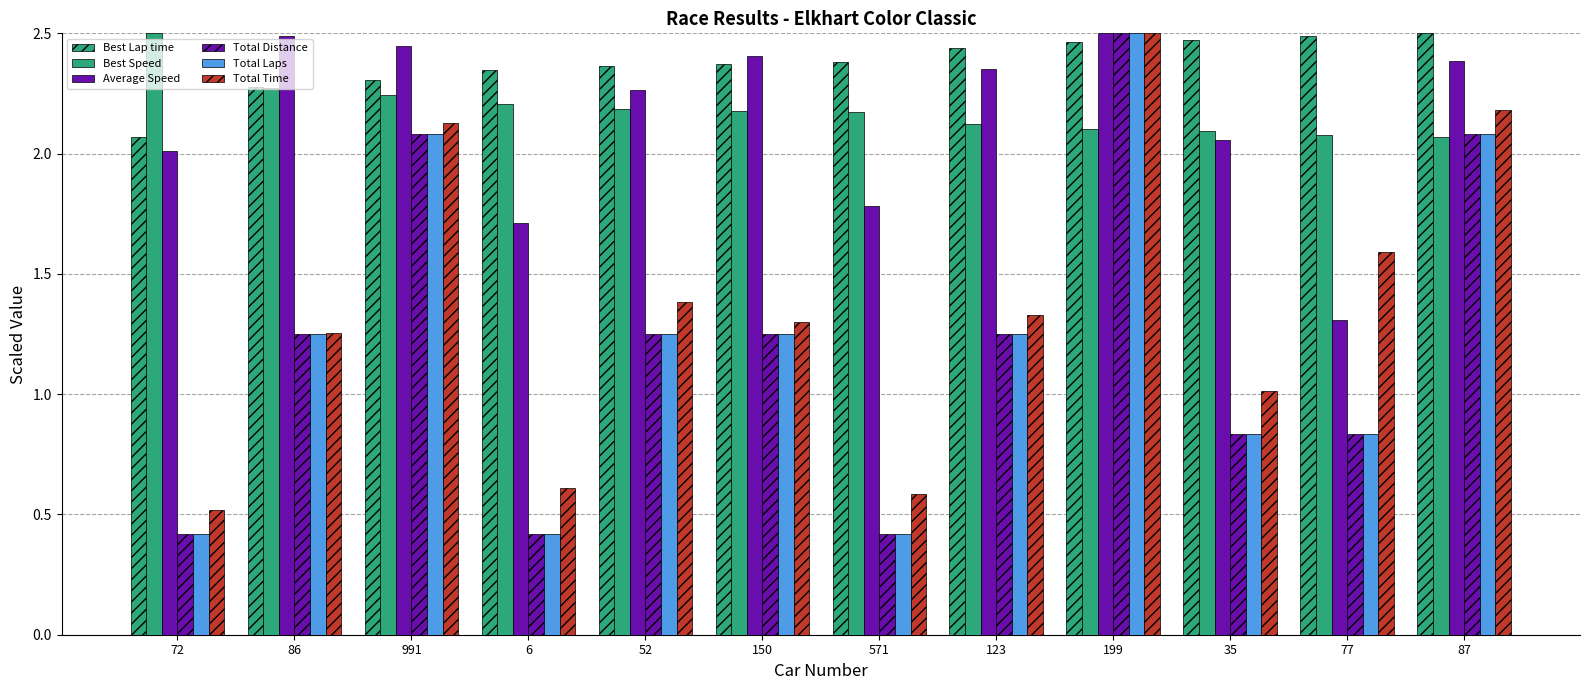

Does the chart contain stacked bars?

No